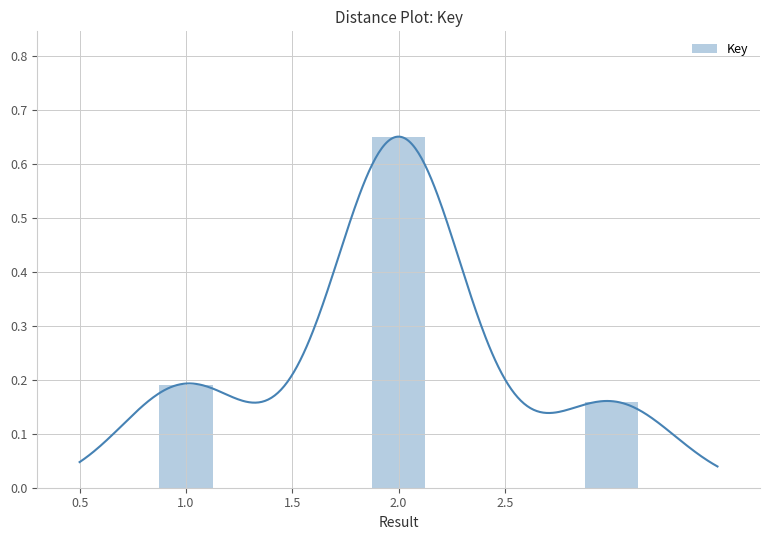

Does the chart contain stacked bars?

No